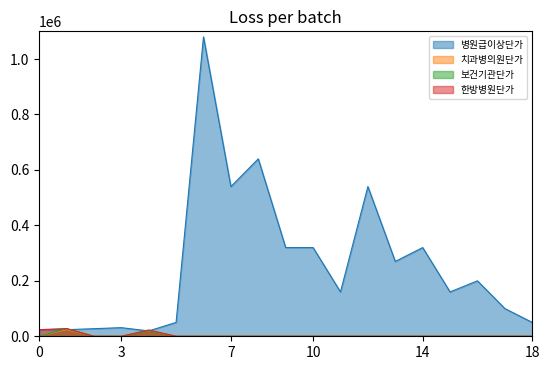

What are all the series names shown in the legend?

병원급이상단가, 치과병의원단가, 보건기관단가, 한방병원단가